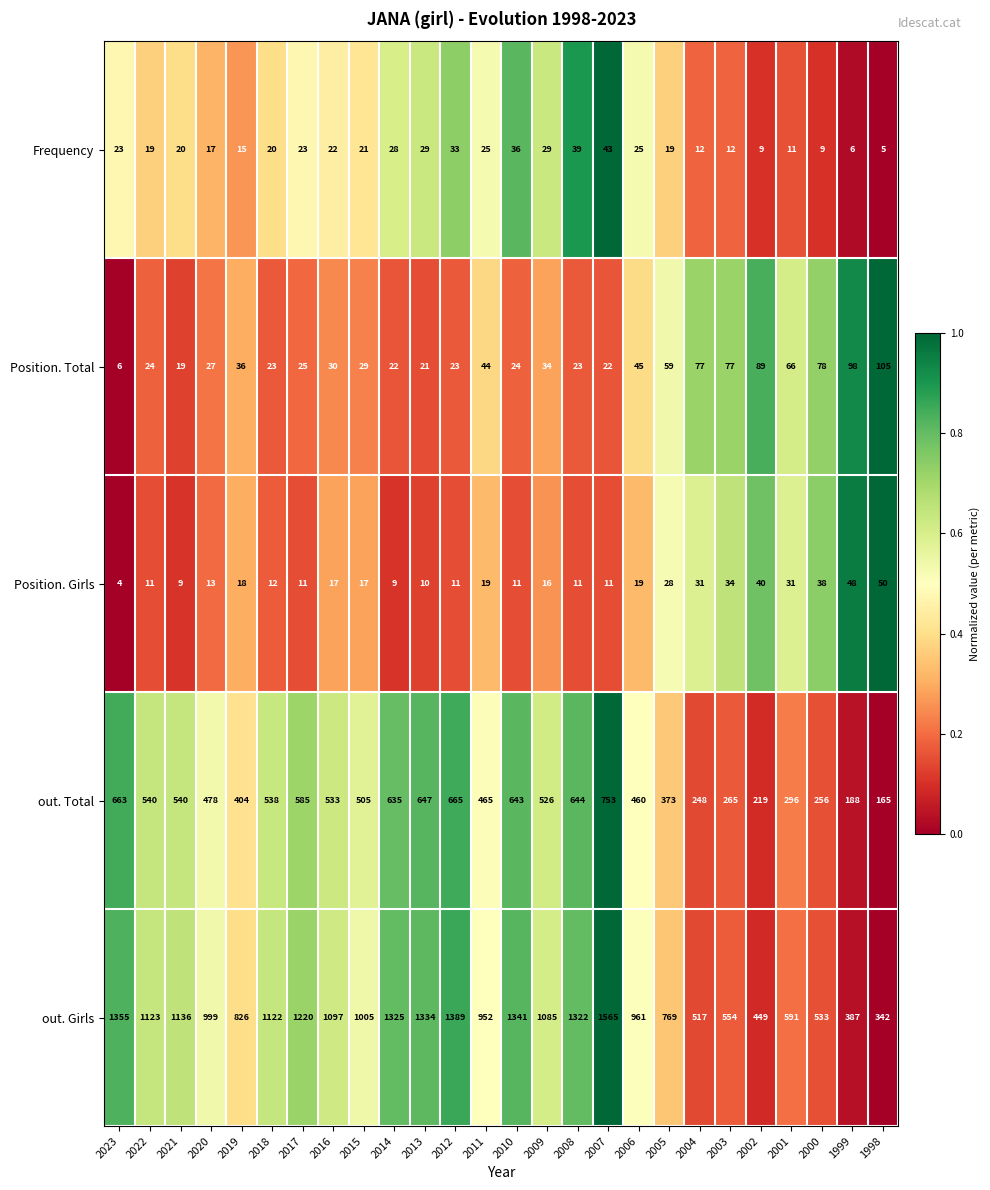

How many distinct data groups are displayed?

5